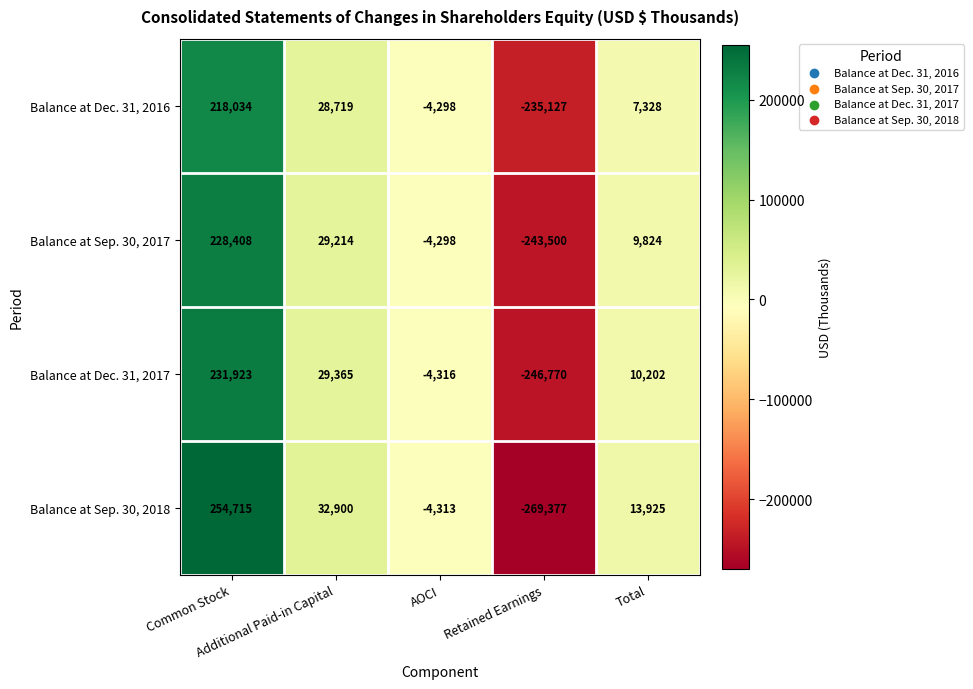

List the series in order of their peak value, highest first.

Balance at Sep. 30, 2018, Balance at Dec. 31, 2017, Balance at Sep. 30, 2017, Balance at Dec. 31, 2016